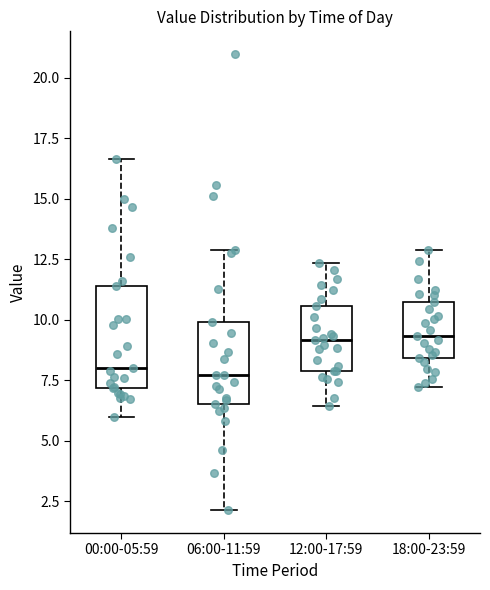

Where is the lower edge of the box for 00:00-05:59 on the y-axis? The values are not printed on the chart, so give them approximately, as read against the axis.

7.0